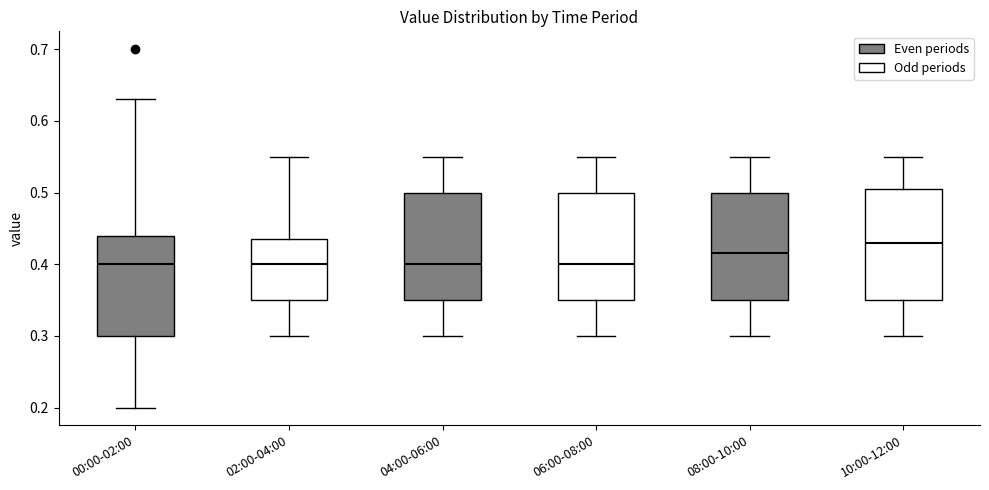

Reading left to right, read every box against the y-axis: the position of its median line, the range the box covers, and the ends of its whiskers. The values are not printed on the chart, so give them approximately, as read against the axis.

00:00-02:00: median 0.40, box 0.30 to 0.44, whiskers 0.20 to 0.63
02:00-04:00: median 0.40, box 0.35 to 0.44, whiskers 0.30 to 0.55
04:00-06:00: median 0.40, box 0.35 to 0.50, whiskers 0.30 to 0.55
06:00-08:00: median 0.40, box 0.35 to 0.50, whiskers 0.30 to 0.55
08:00-10:00: median 0.42, box 0.35 to 0.50, whiskers 0.30 to 0.55
10:00-12:00: median 0.43, box 0.35 to 0.51, whiskers 0.30 to 0.55